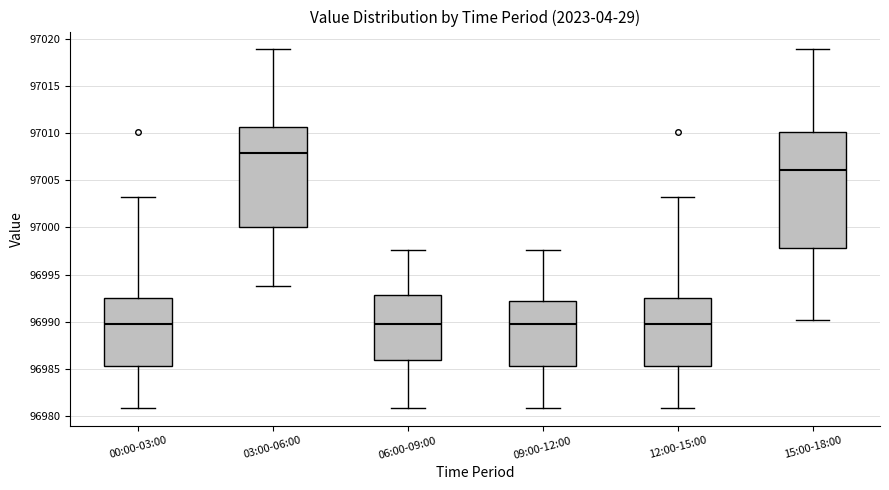

Reading left to right, transcribe this box plot: for each box, give where its median line is, the range the box spans, and where its two whiskers end, as read against the y-axis. The values are not printed on the chart, so give them approximately, as read against the axis.

00:00-03:00: median 96990.0, box 96985.5 to 96992.5, whiskers 96981.0 to 97003.5
03:00-06:00: median 97008.0, box 97000.0 to 97010.5, whiskers 96994.0 to 97019.0
06:00-09:00: median 96990.0, box 96986.0 to 96993.0, whiskers 96981.0 to 96997.5
09:00-12:00: median 96990.0, box 96985.5 to 96992.0, whiskers 96981.0 to 96997.5
12:00-15:00: median 96990.0, box 96985.5 to 96992.5, whiskers 96981.0 to 97003.5
15:00-18:00: median 97006.0, box 96998.0 to 97010.0, whiskers 96990.0 to 97019.0